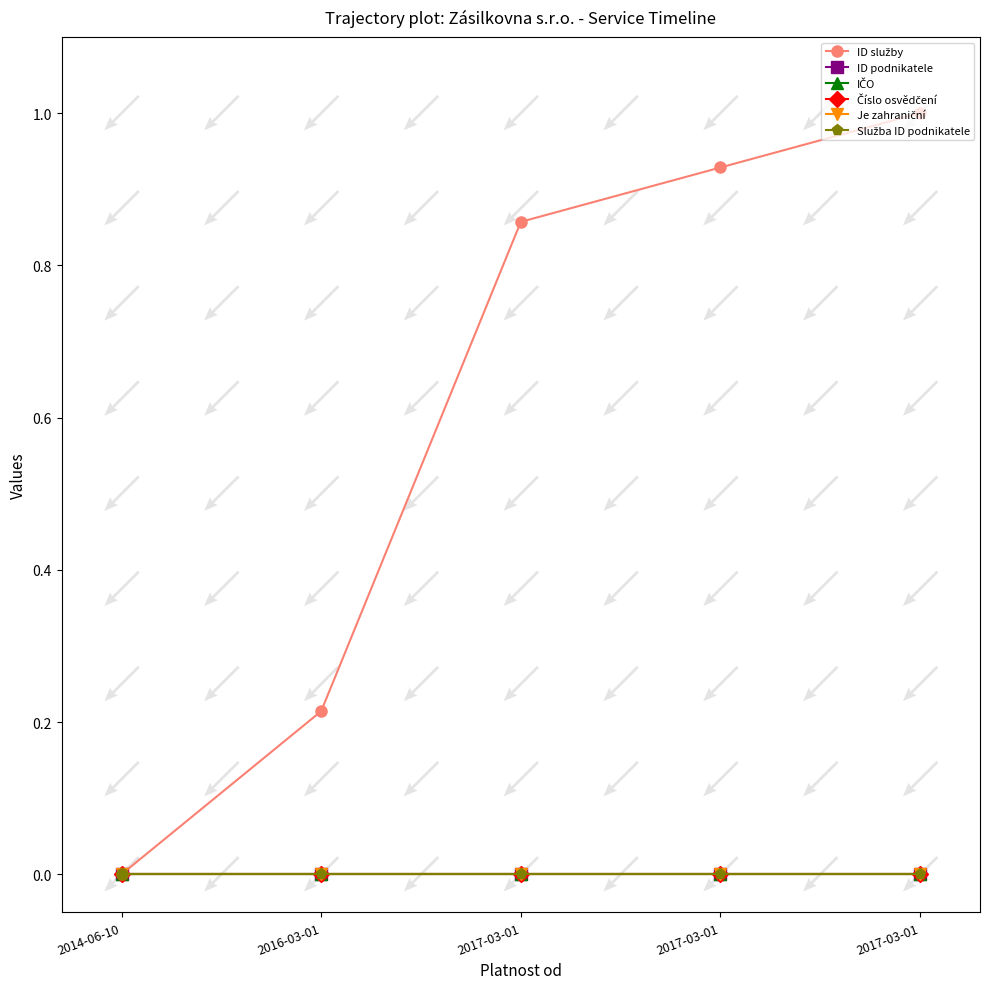

At how many categories does at least one series exceed 0?

4